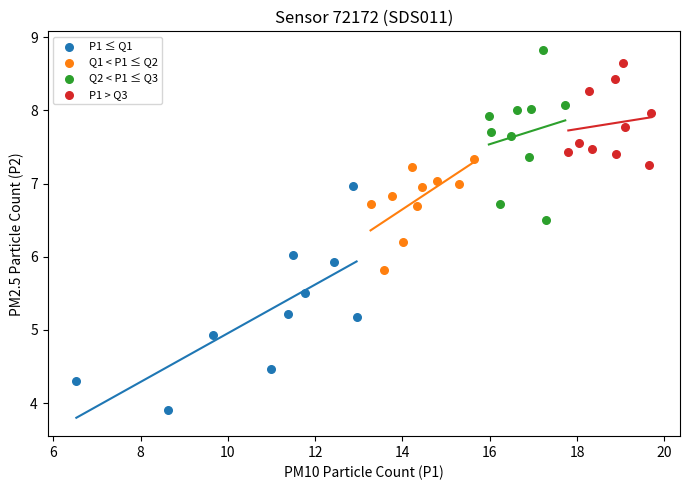

Which series has the largest Y range (max minus min)?

P1 ≤ Q1